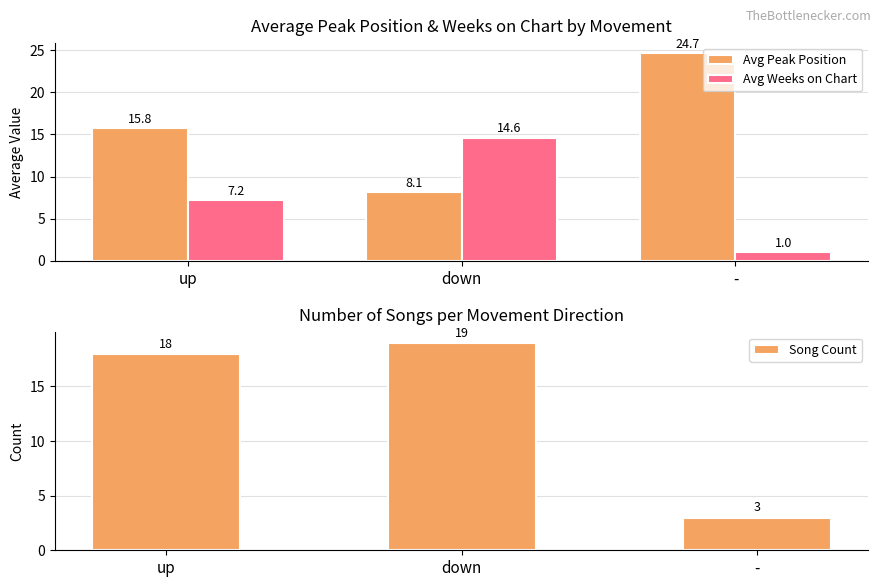

What is the label of the 2nd bar from the right?

down